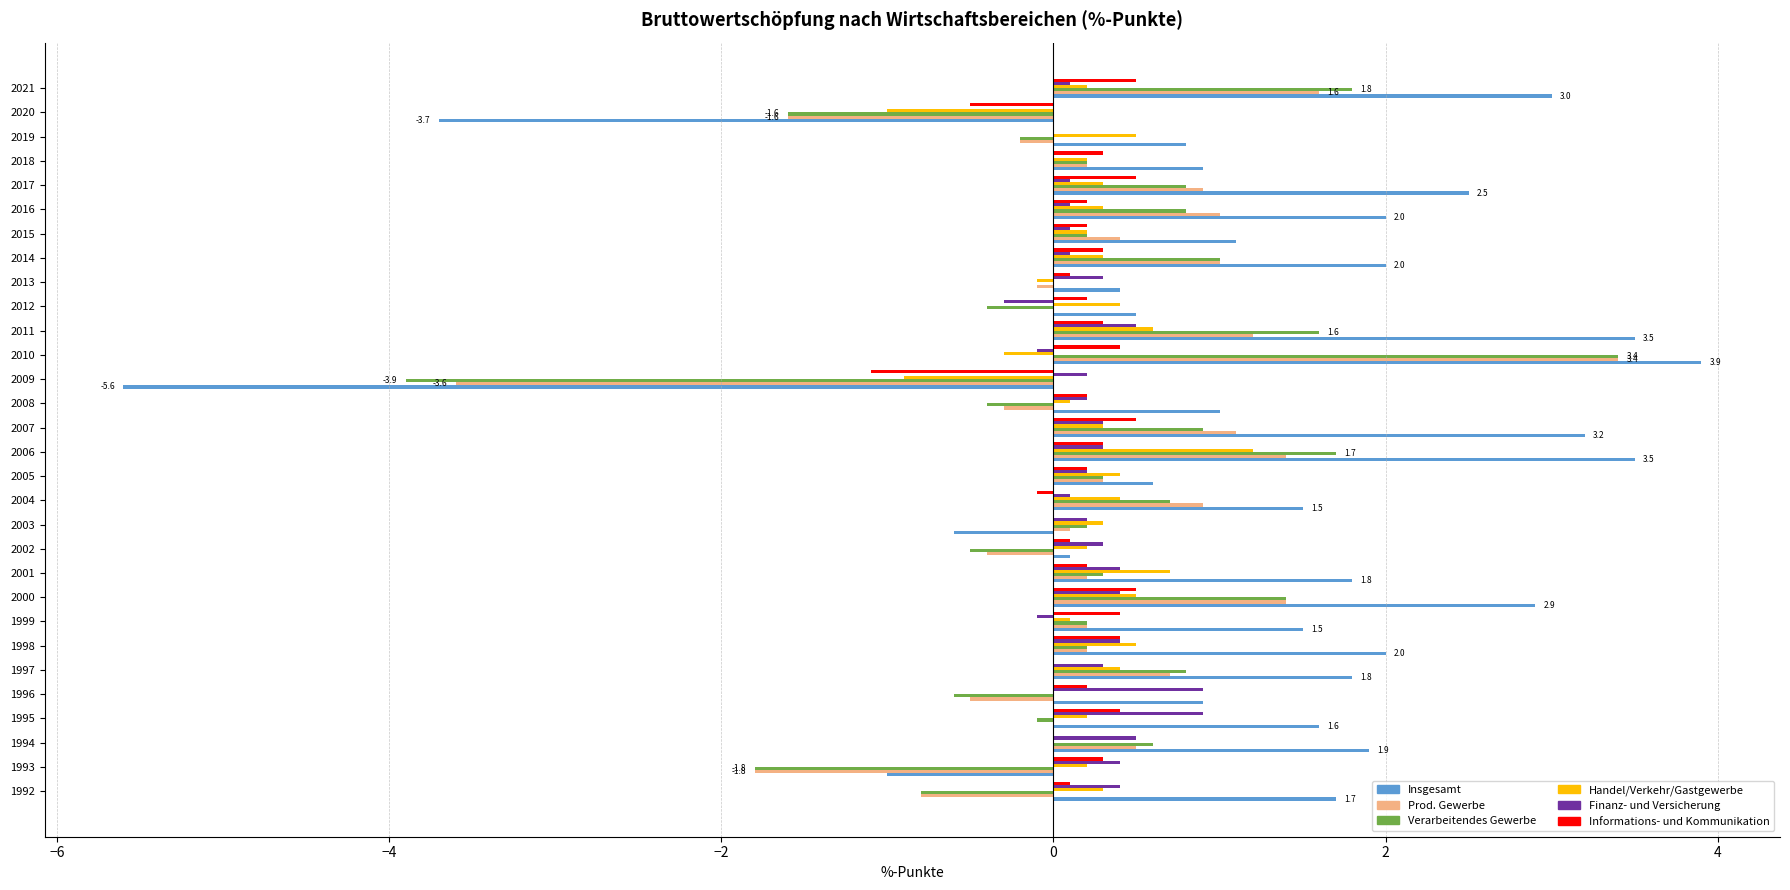

True or false: Finanz- und Versicherung has a value of 0.4 at 2000.

True